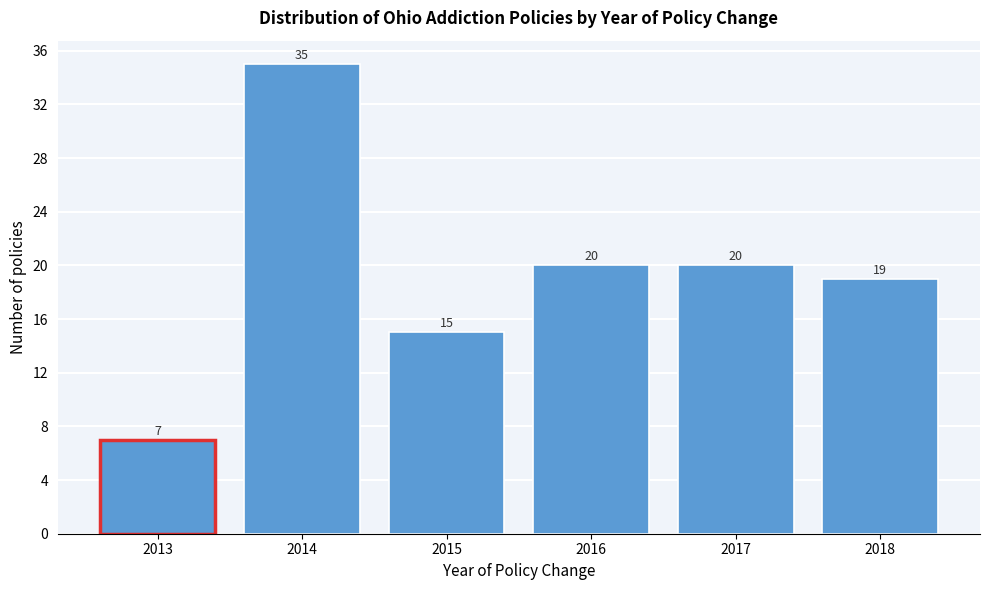

Reading right to left, extract all data points from this chart.

19	20	20	15	35	7